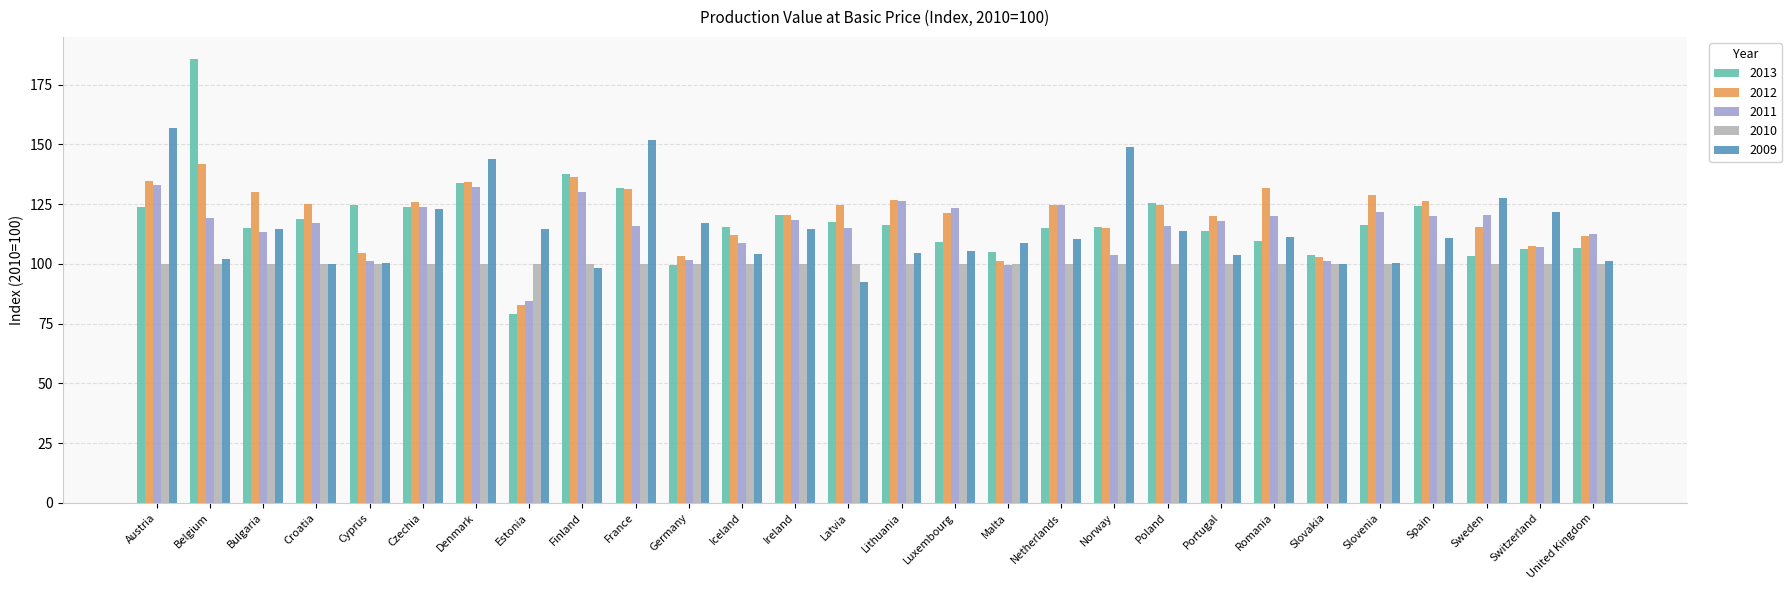

What is the greatest value displayed?

185.7